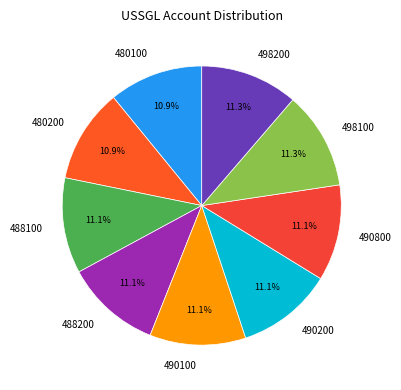

What is the ratio of the value at 480100 to the value at 488100?

1.0